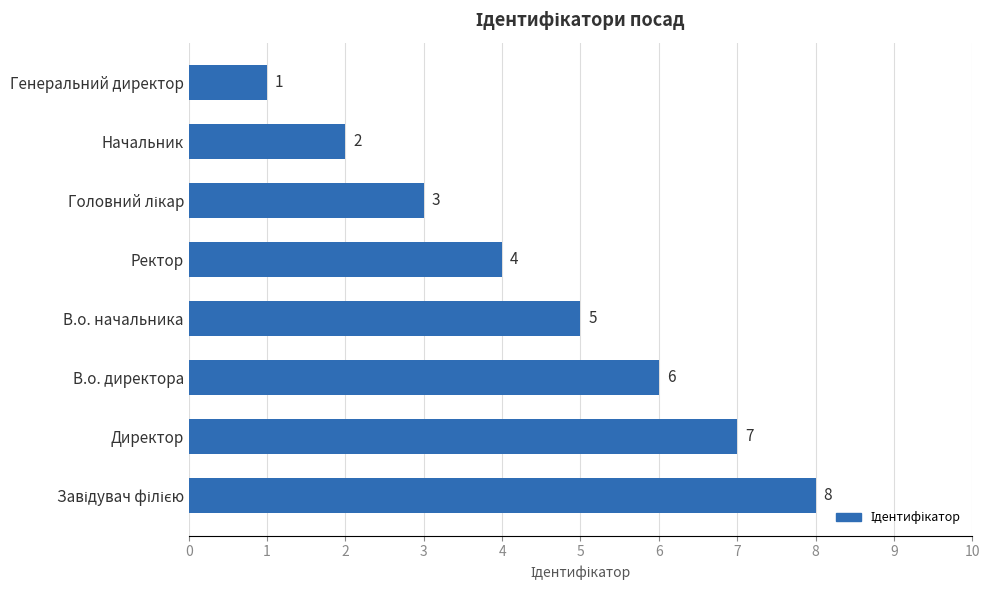

What is the smallest value displayed?

1